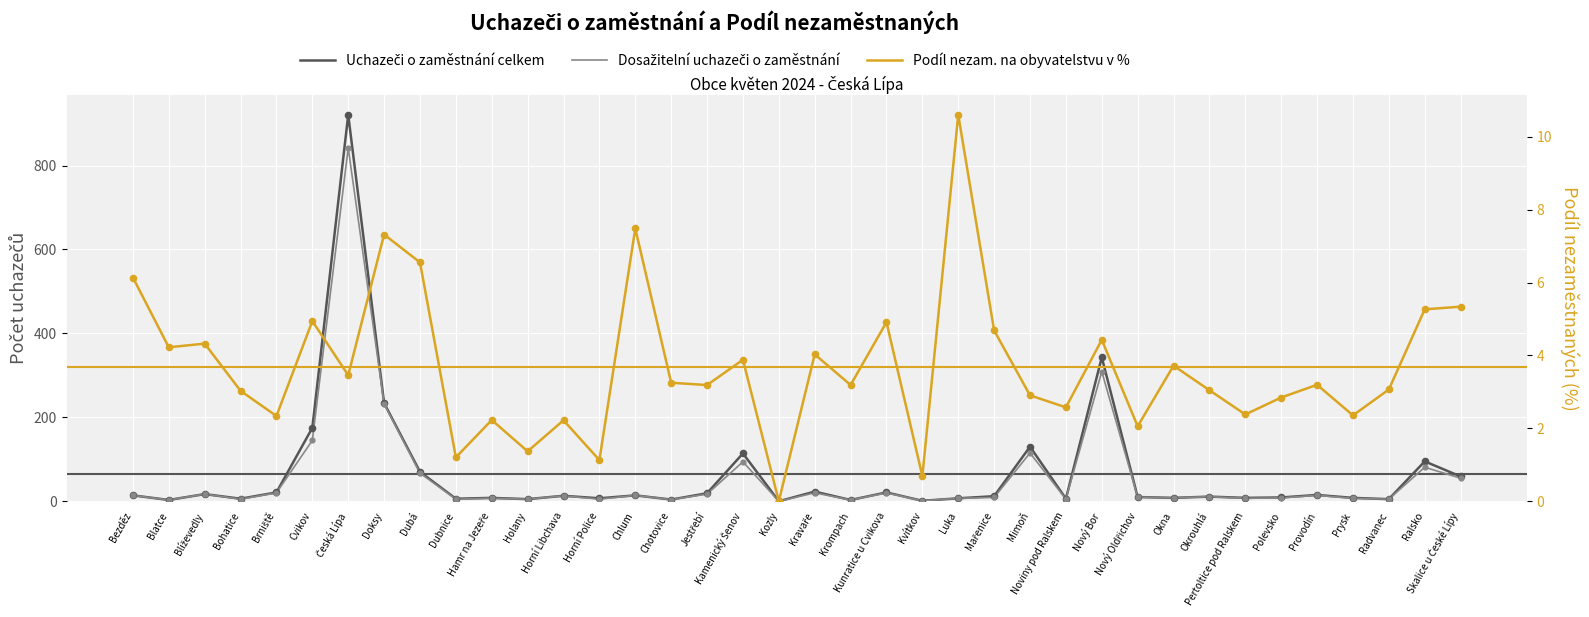

Which series has the widest spread of Y values?

Uchazeči o zaměstnání celkem